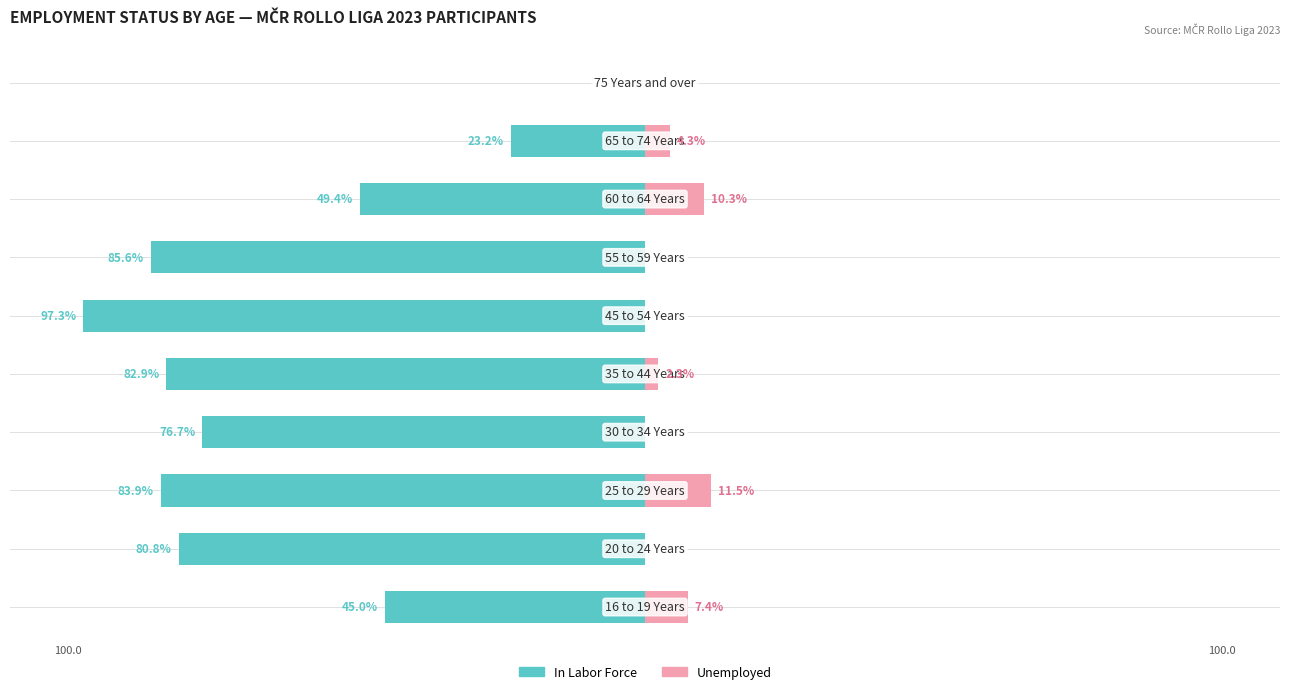

Reading left to right, transcribe all the data shown in this chart.

In Labor Force: -45.0	-80.8	-83.9	-76.7	-82.9	-97.3	-85.6	-49.4	-23.2	0.0
Unemployed: 7.4	0.0	11.5	0.0	2.3	0.0	0.0	10.3	4.3	0.0